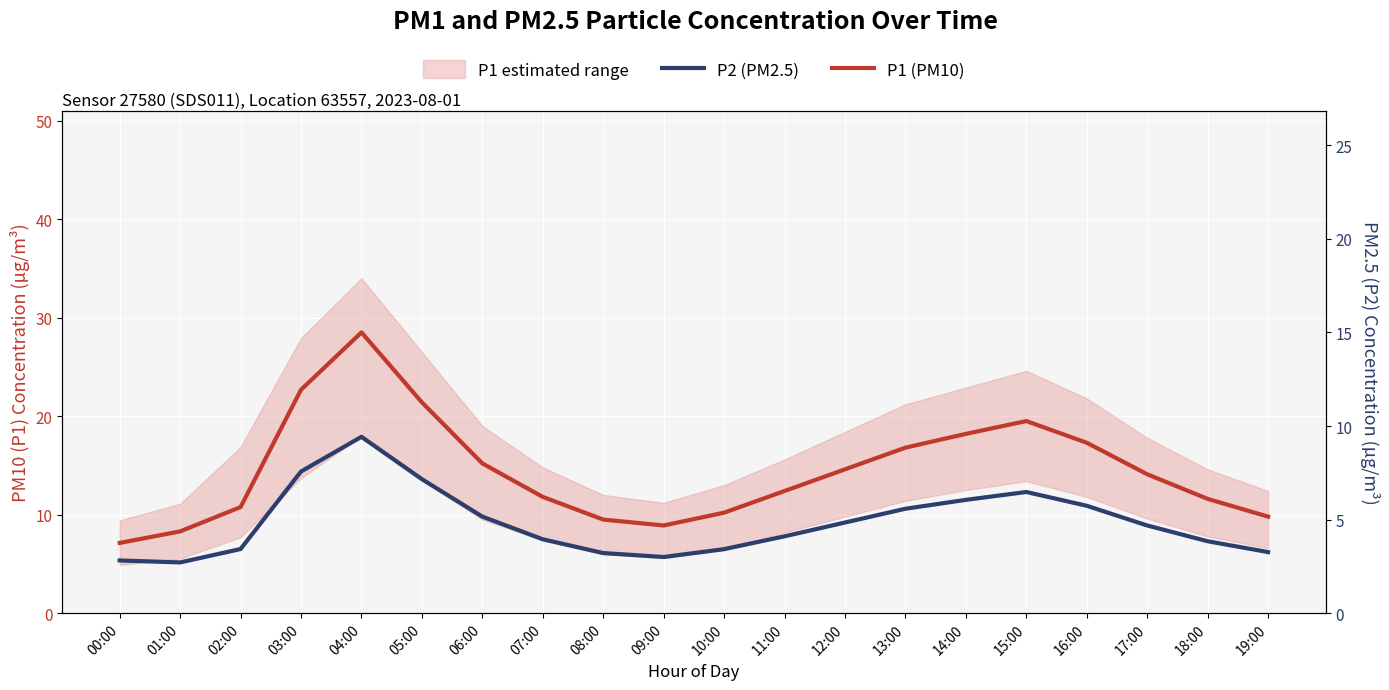

What is the average value of the P1 (PM10) series?

14.4